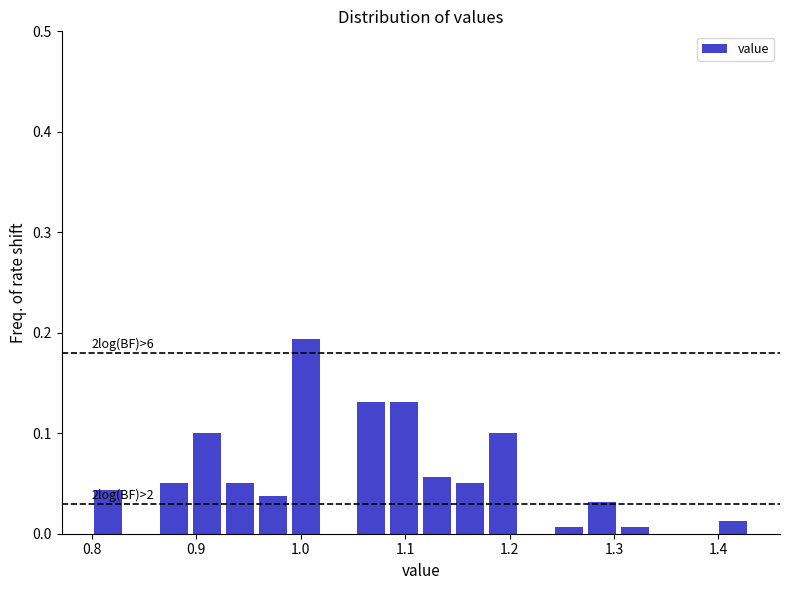

Read against the x-axis, roughly where is the centre of the tallest bar?

1.00